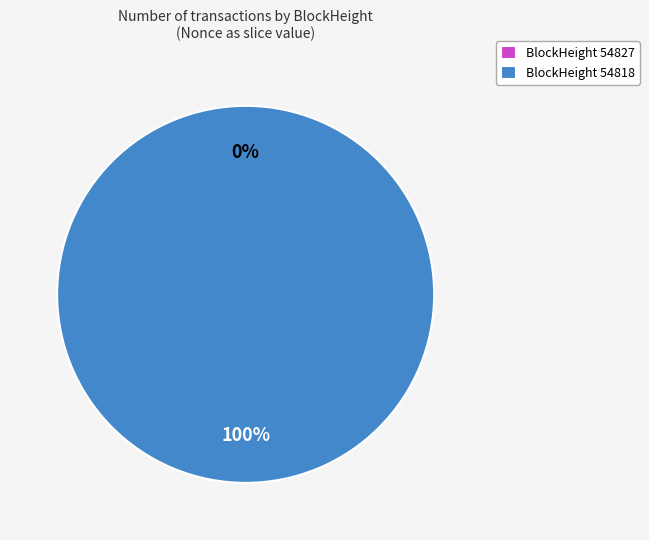

True or false: 54818 accounts for 99% of the total.

False